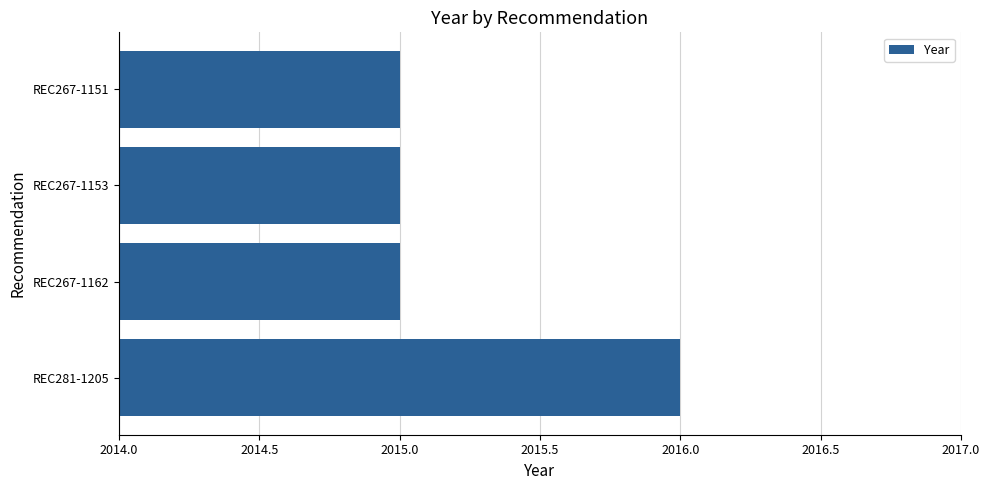

What is the average value?

2015